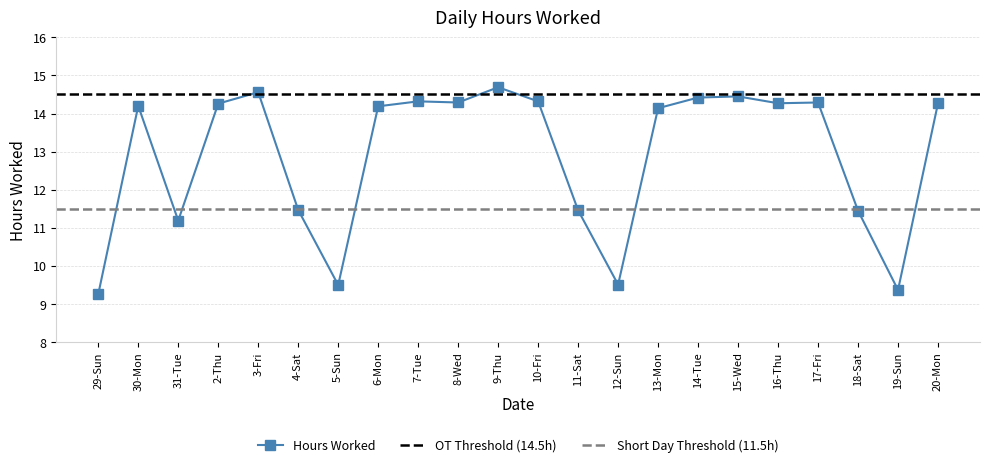

List the labels in order of value, smallest first.

29-Sun, 19-Sun, 5-Sun, 12-Sun, 31-Tue, 18-Sat, 11-Sat, 4-Sat, 13-Mon, 6-Mon, 30-Mon, 2-Thu, 16-Thu, 20-Mon, 8-Wed, 17-Fri, 7-Tue, 10-Fri, 14-Tue, 15-Wed, 3-Fri, 9-Thu